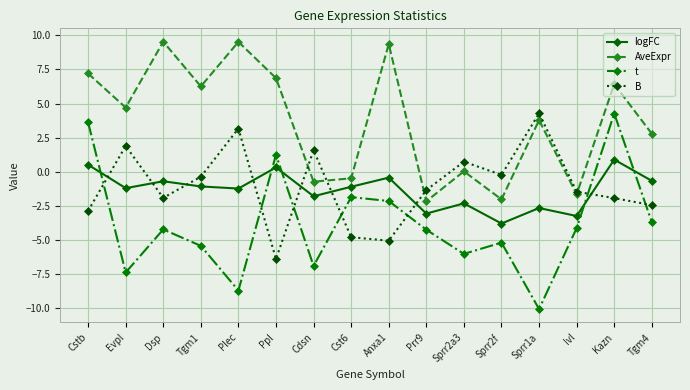

What are all the series names shown in the legend?

logFC, AveExpr, t, B